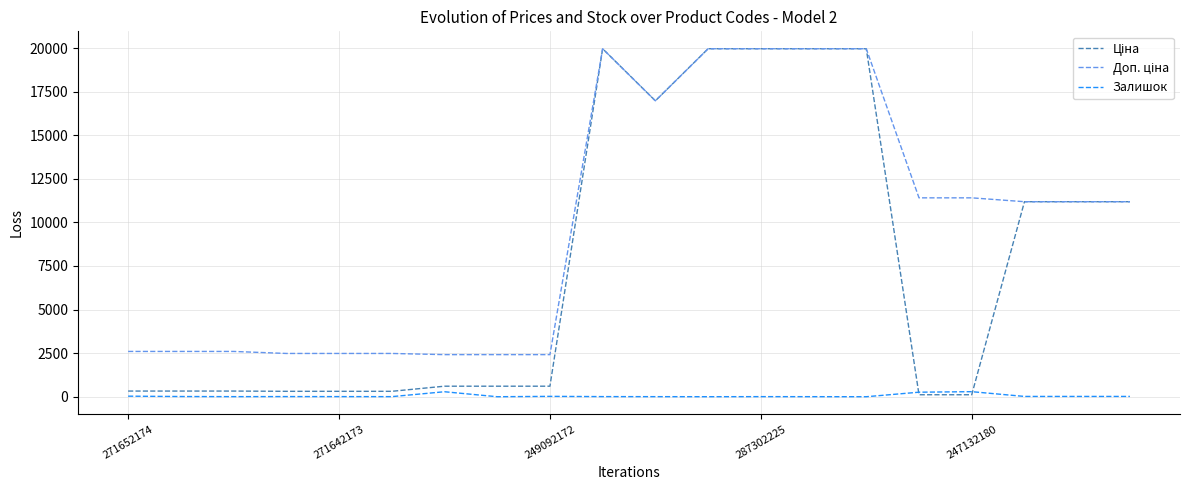

How many lines are shown in the chart?

3